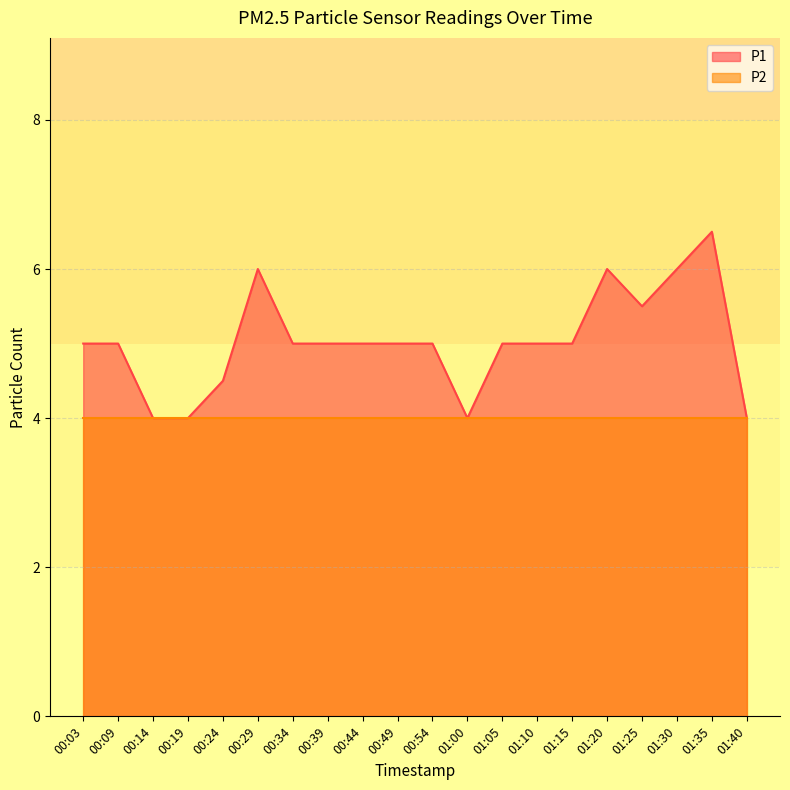

Where is the data nearest to the value 5?

00:03